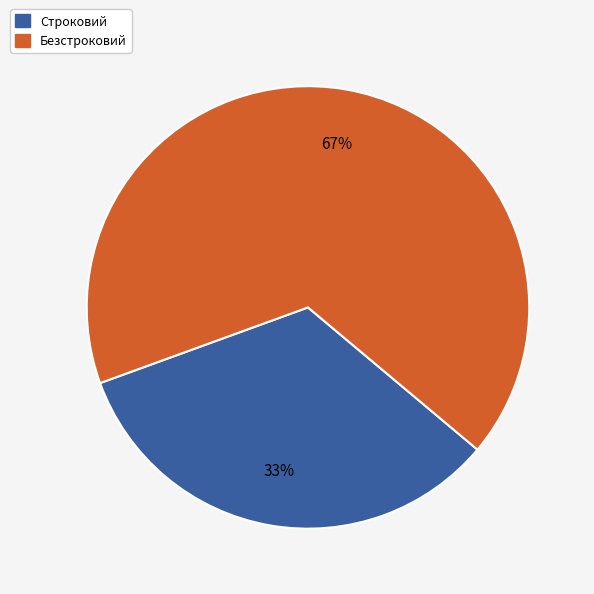

What is the smallest slice in the pie chart?

Строковий